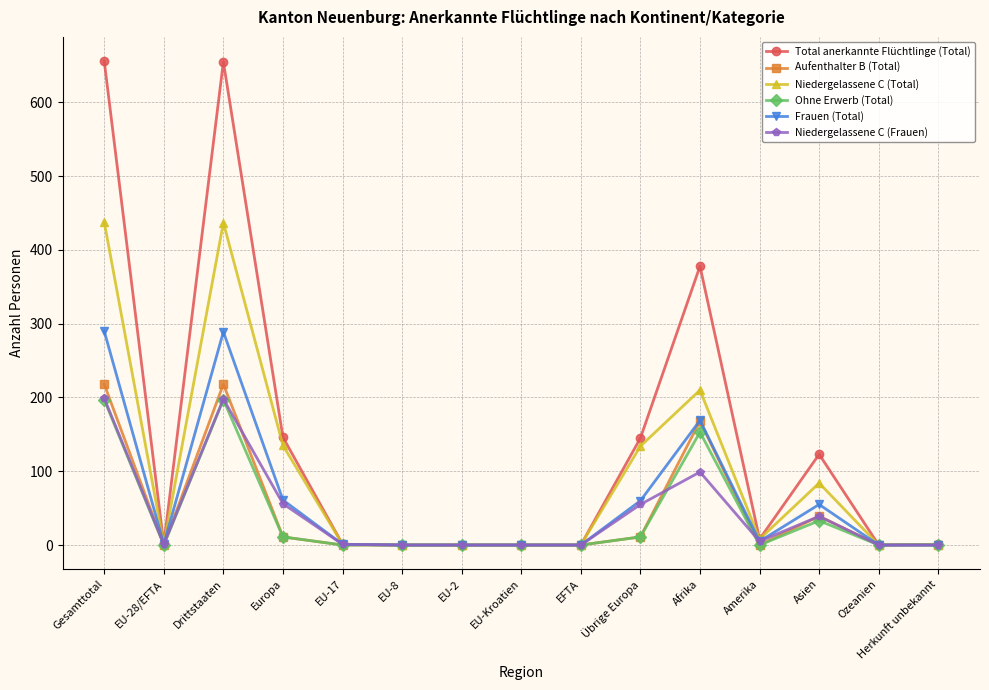

Where is Total anerkannte Flüchtlinge (Total) nearest to the value 328?

Afrika